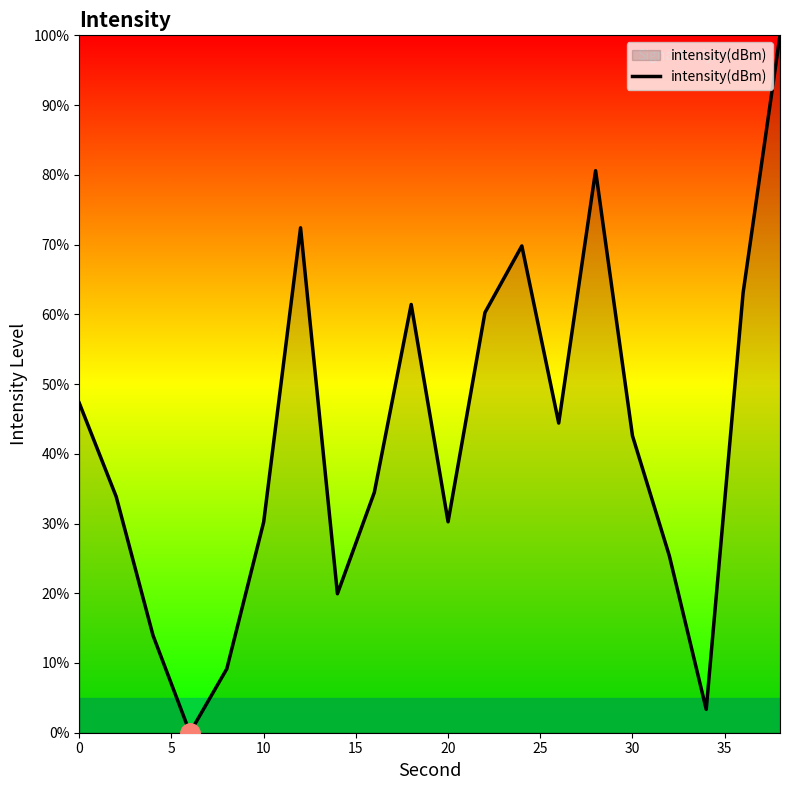

How many interior local peaks (higher than both neighbors) does the data have?

4